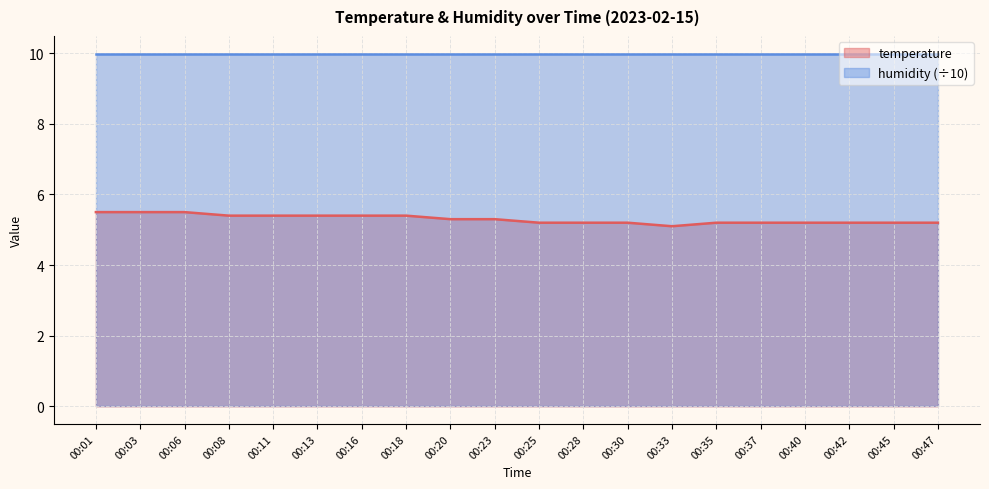

What is the minimum value shown in the chart?

5.1